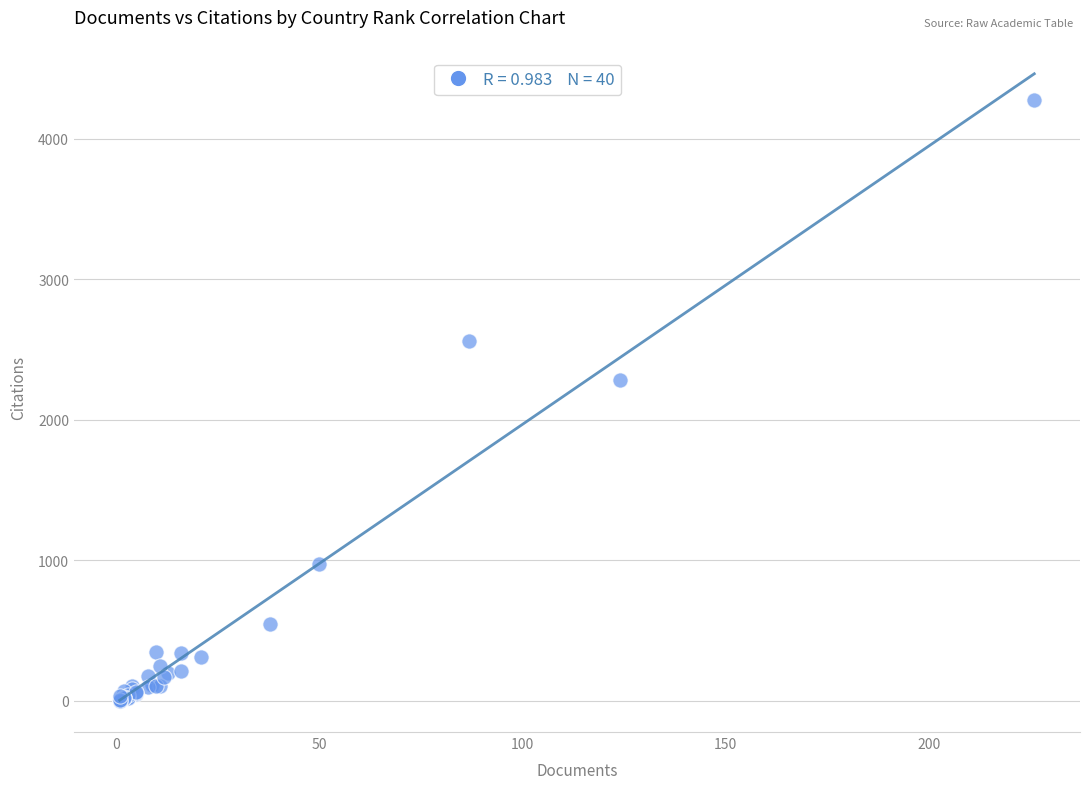

What Y value in the scatter plot is closest to 2137?

2287